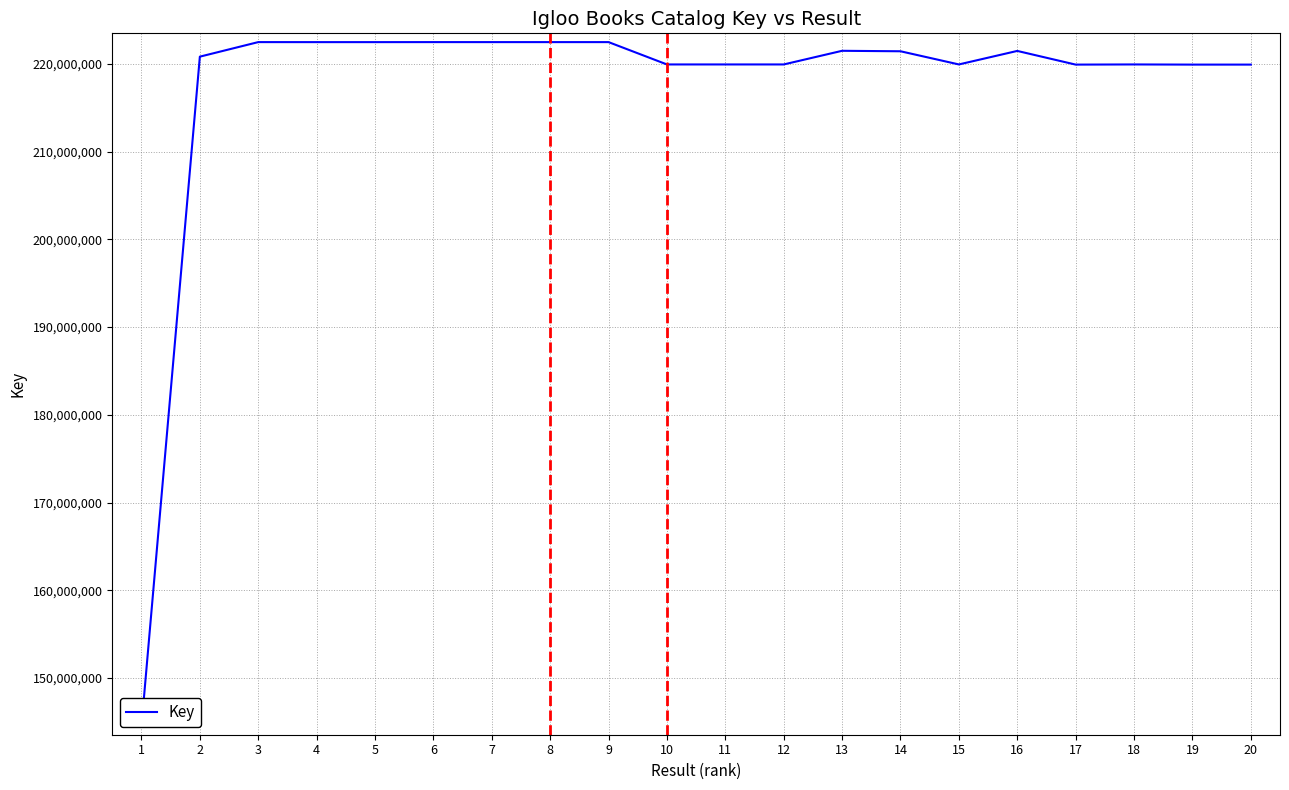

True or false: the data shows 94626114 at 4.

False